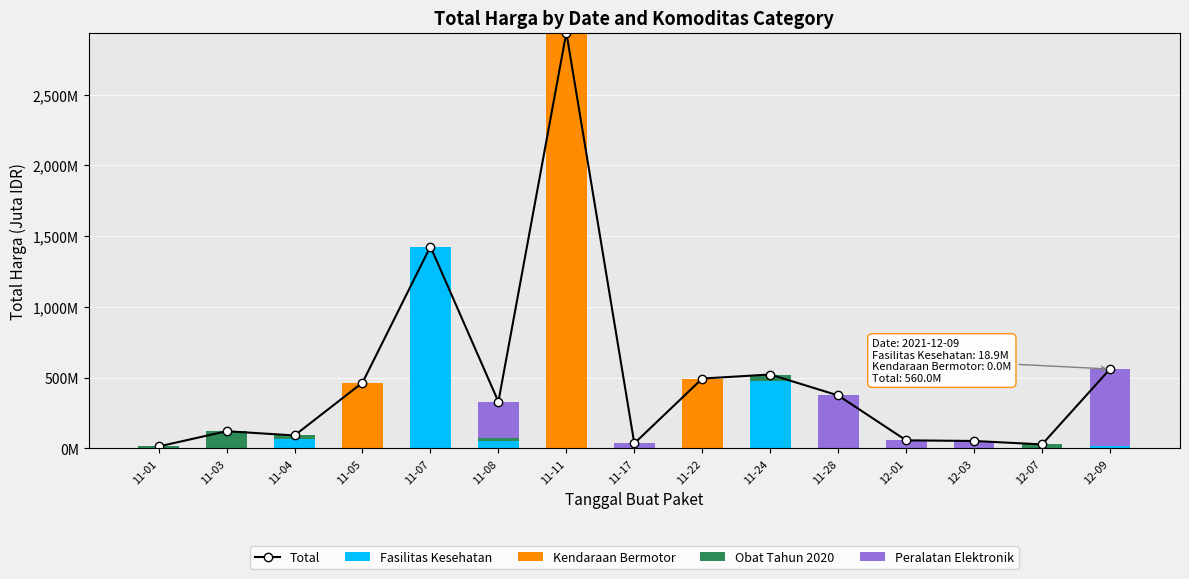

The Obat Tahun 2020 series shows 53.9 at 11-05. True or false?

False